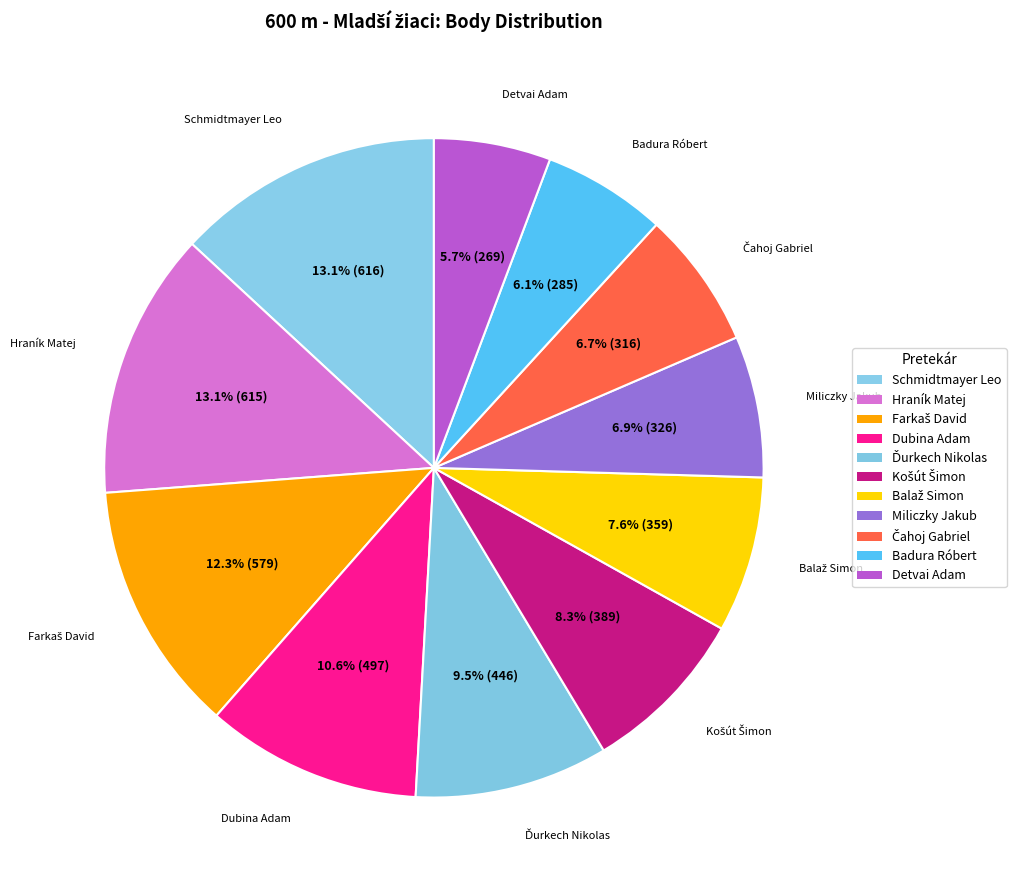

What is the largest slice in the pie chart?

Schmidtmayer Leo